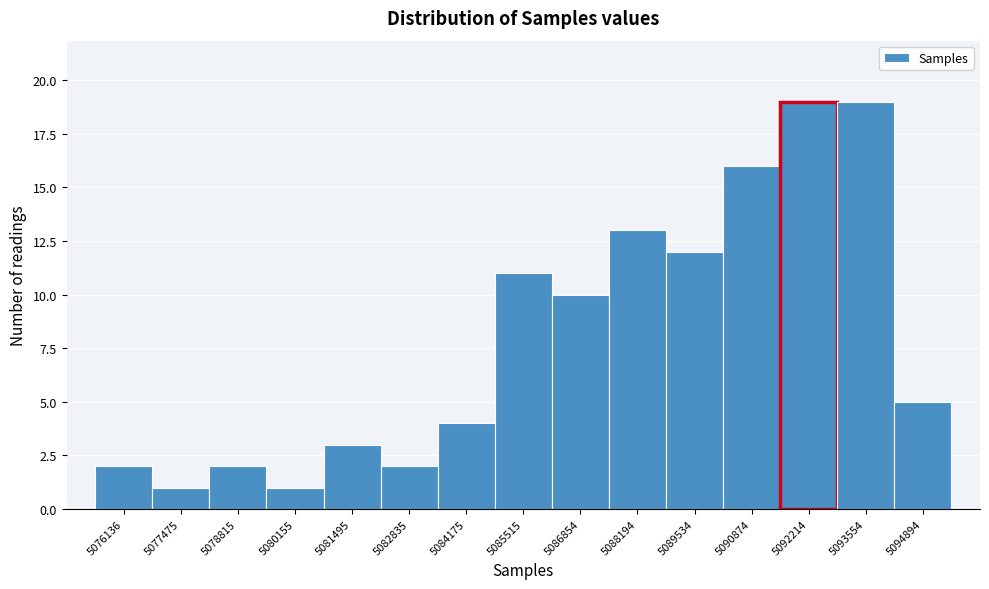

Reading left to right, list all the values displayed in this chart.

2	1	2	1	3	2	4	11	10	13	12	16	19	19	5